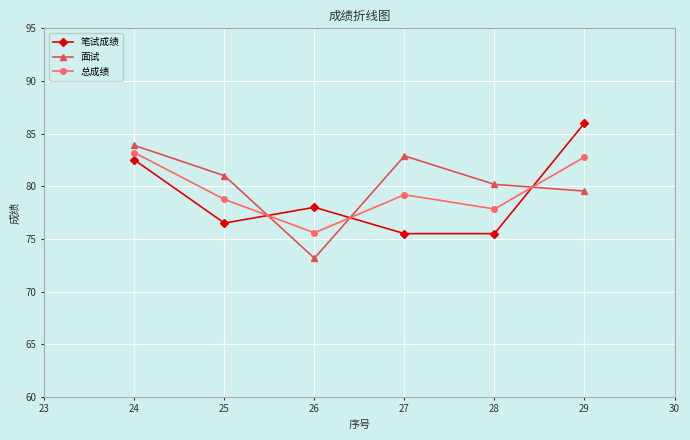

At 24, list the series in order from smallest to largest.

笔试成绩, 总成绩, 面试